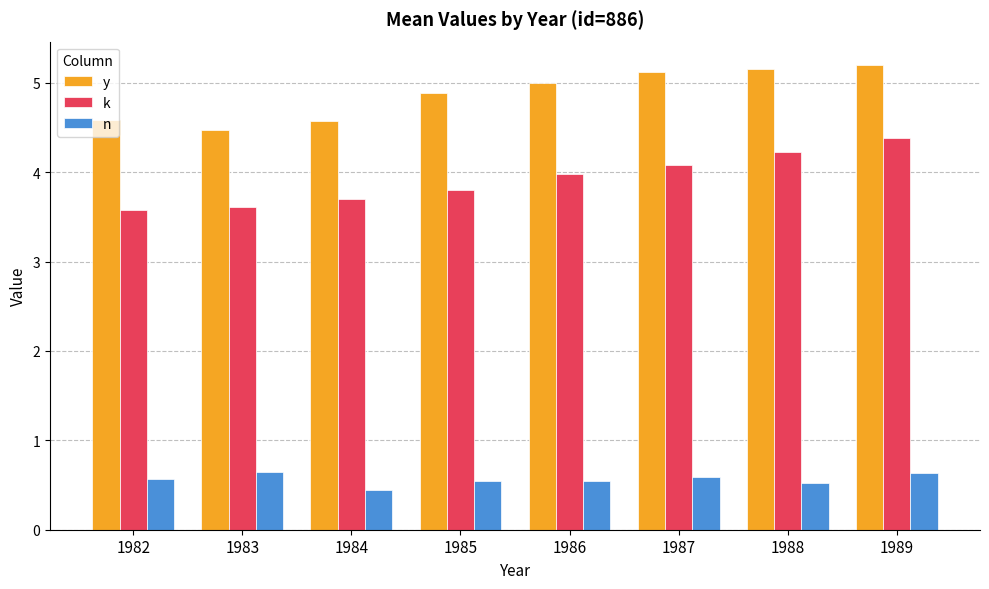

What is the value of the n bar at the 8th from the left?

0.6